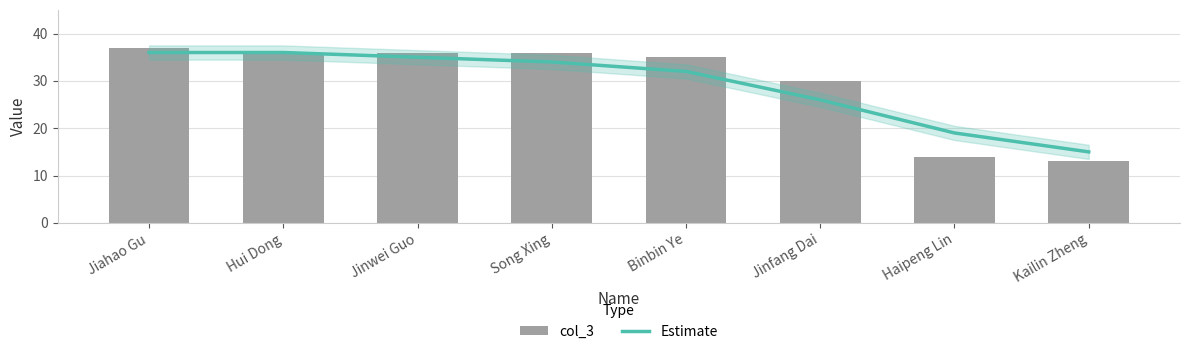

Reading left to right, list all the values displayed in this chart.

Estimate: Jiahao Gu=36	Hui Dong=36	Jinwei Guo=35	Song Xing=34	Binbin Ye=32	Jinfang Dai=26	Haipeng Lin=19	Kailin Zheng=15
col_3: Jiahao Gu=37	Hui Dong=36	Jinwei Guo=36	Song Xing=36	Binbin Ye=35	Jinfang Dai=30	Haipeng Lin=14	Kailin Zheng=13